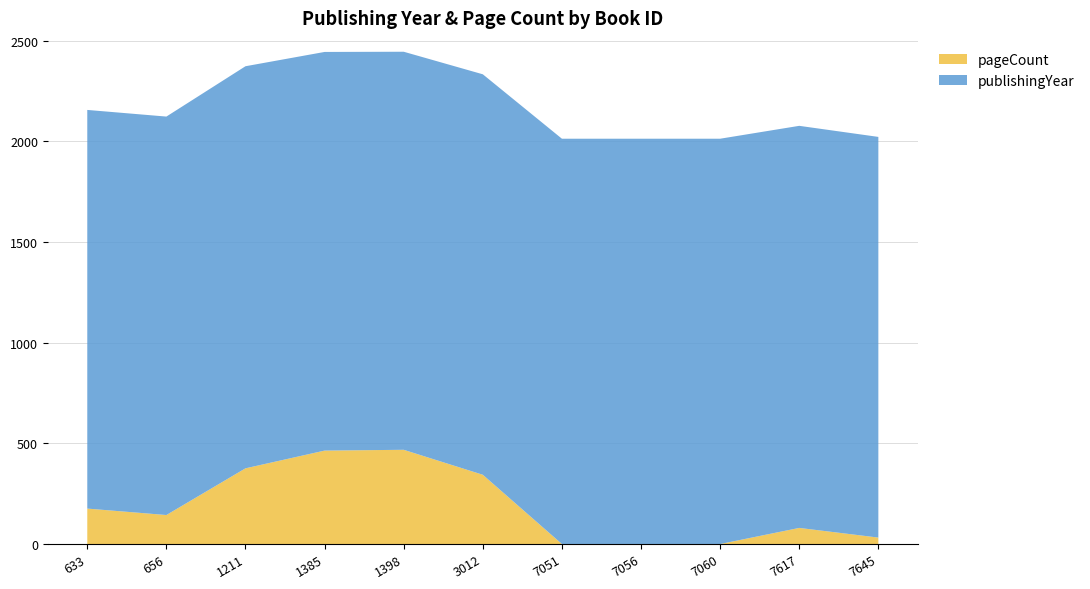

Reading left to right, what are all the values shown in this chart?

publishingYear: 1980	1979	1997	1980	1977	1989	2013	2013	2013	1997	1990
pageCount: 176	144	376	464	468	344	0	0	0	80	32